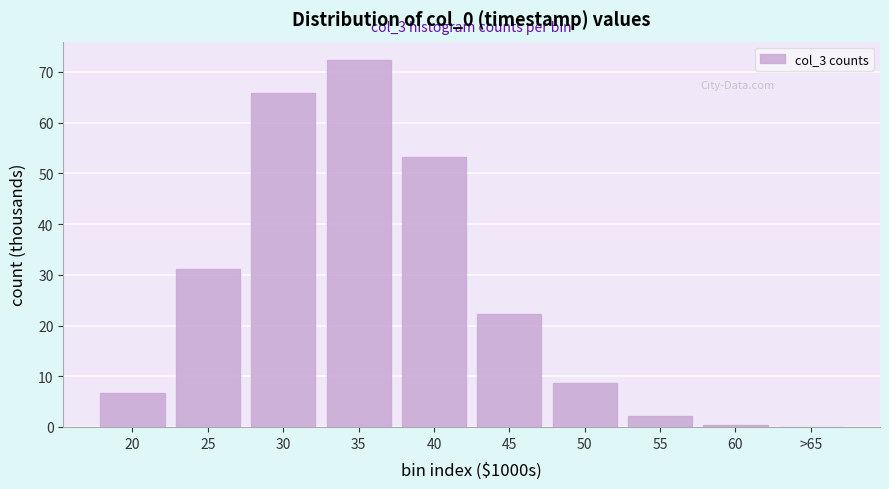

Reading left to right, extract all data points from this chart.

20=6.6	25=31.2	30=65.8	35=72.4	40=53.3	45=22.4	50=8.6	55=2.2	60=0.4	>65=0.1